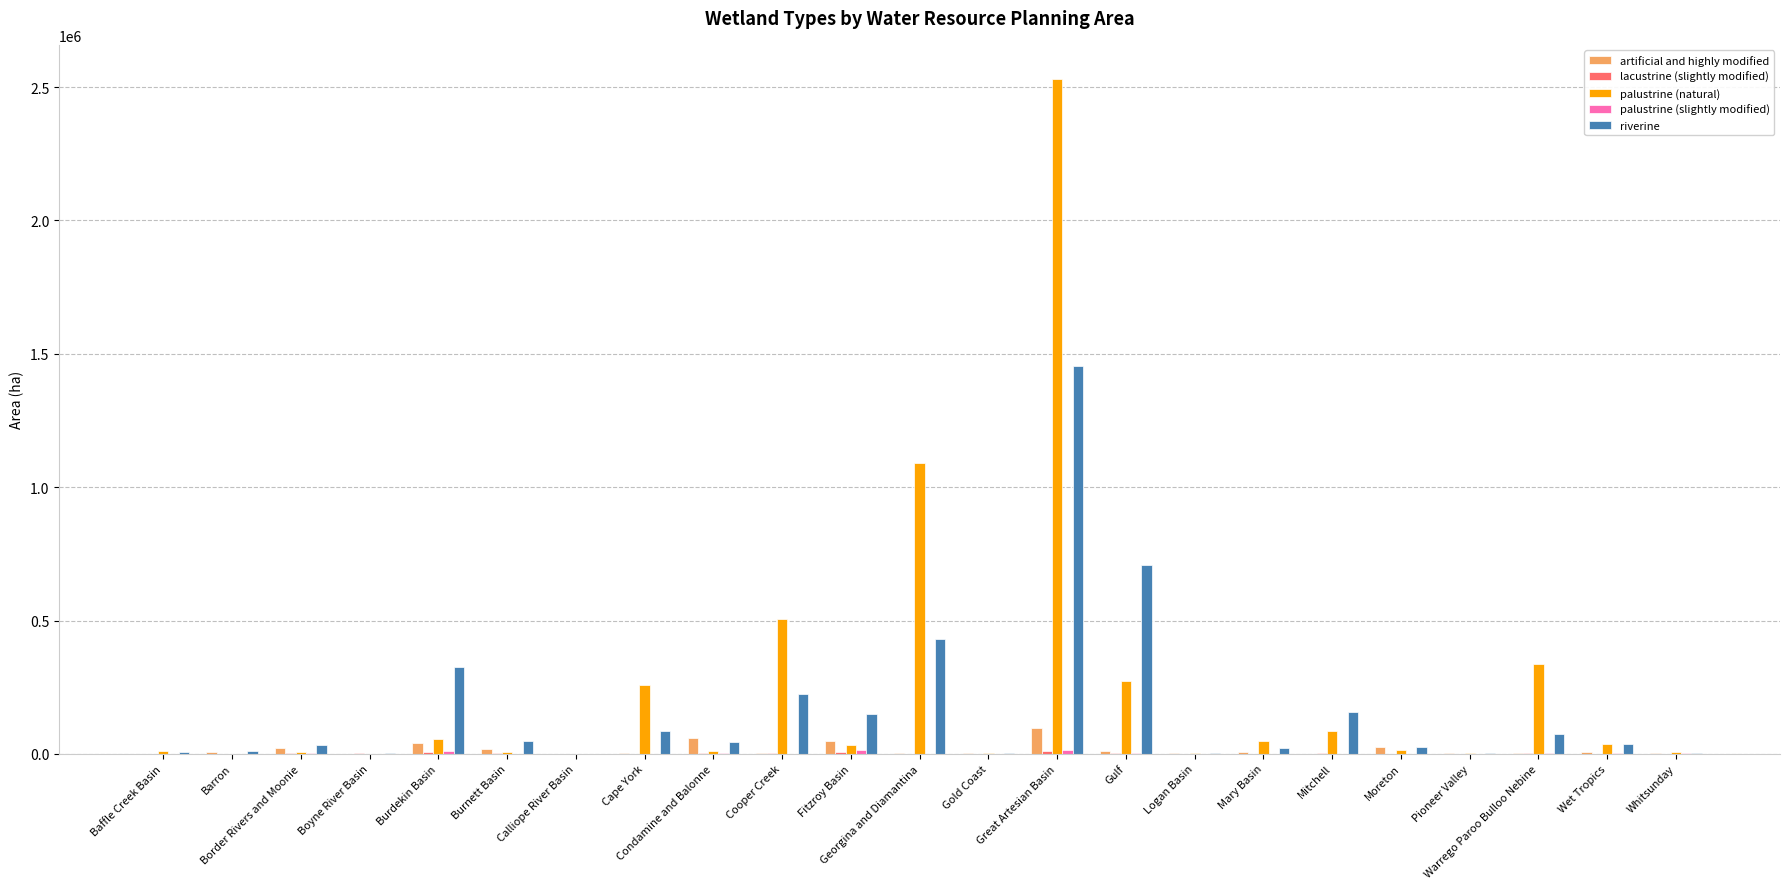

What is the maximum value shown in the chart?

2532101